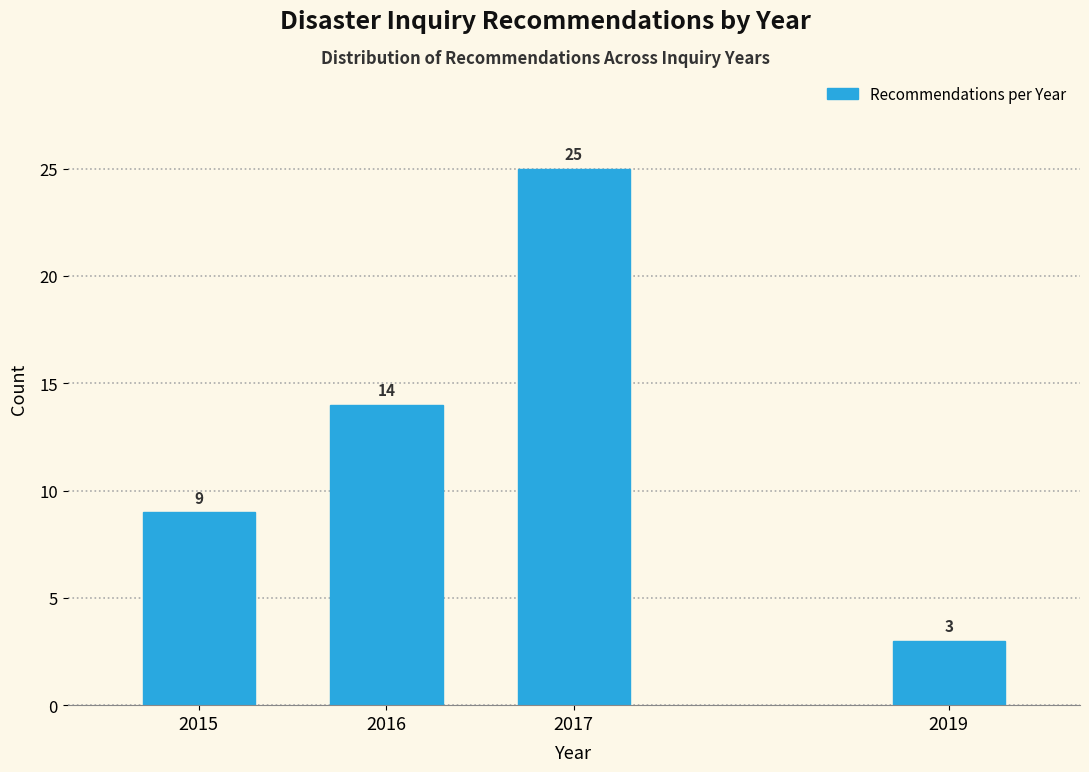

Reading left to right, what are all the values shown in this chart?

9	14	25	3